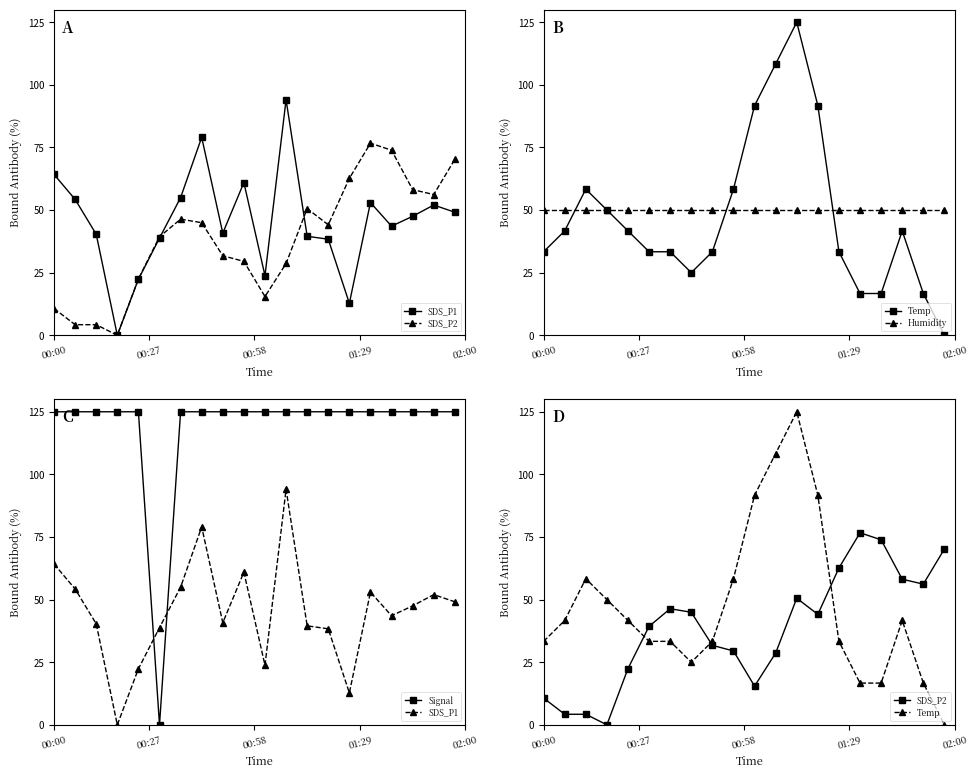

What is the label of the 4th point from the left?

01:29